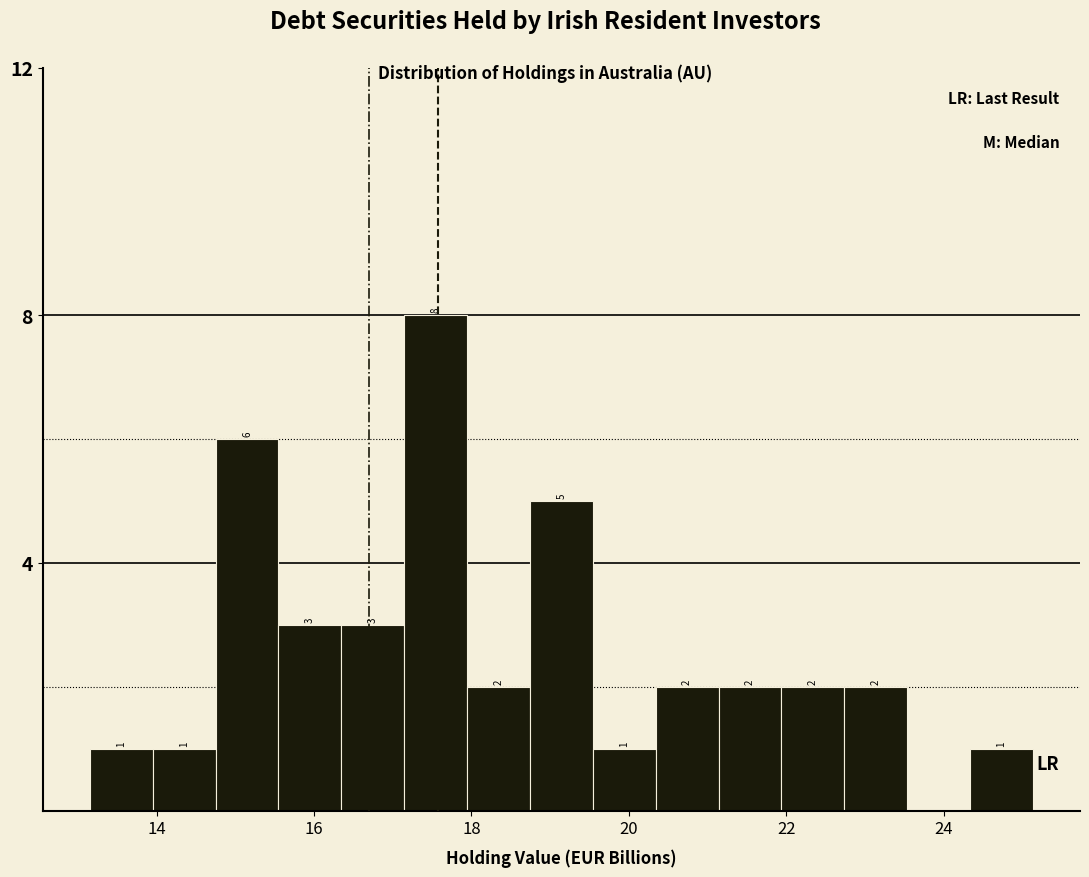

Read against the x-axis, roughly where is the centre of the tallest bar?

17.6